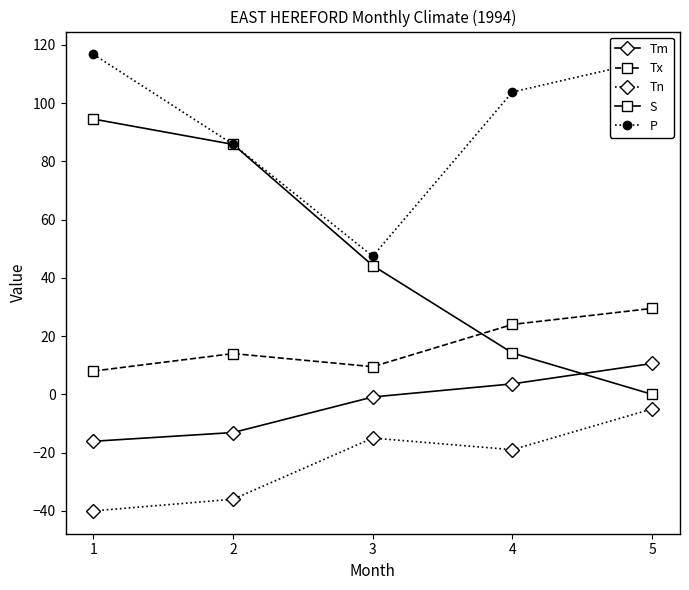

How many data points does each series have?

5